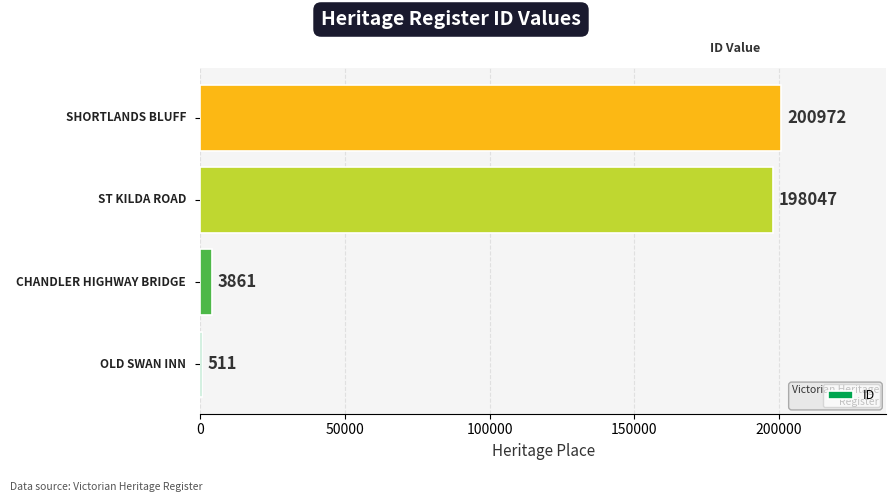

Count the number of categories in the chart.

4